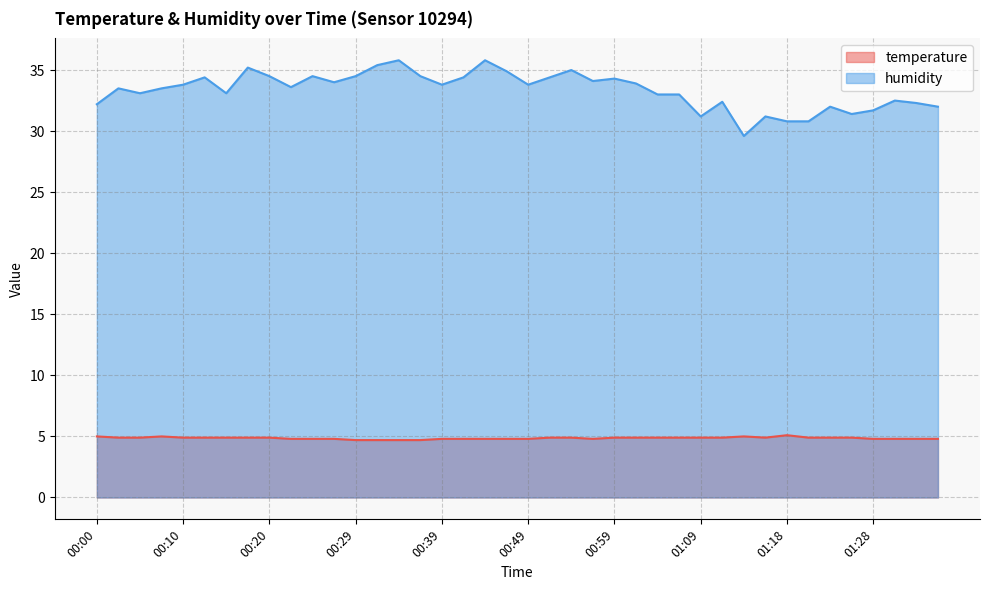

At which label does humidity reach its peak?

00:34